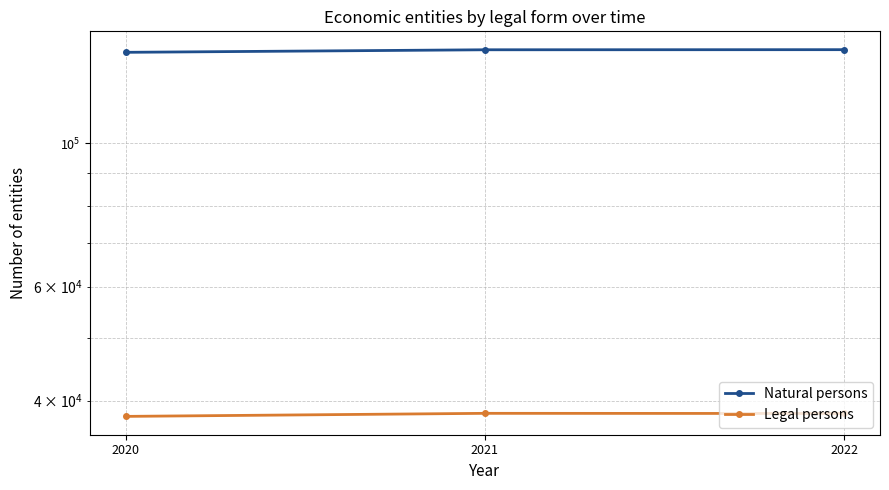

What is the value of the Natural persons point at the 3rd from the left?

139512